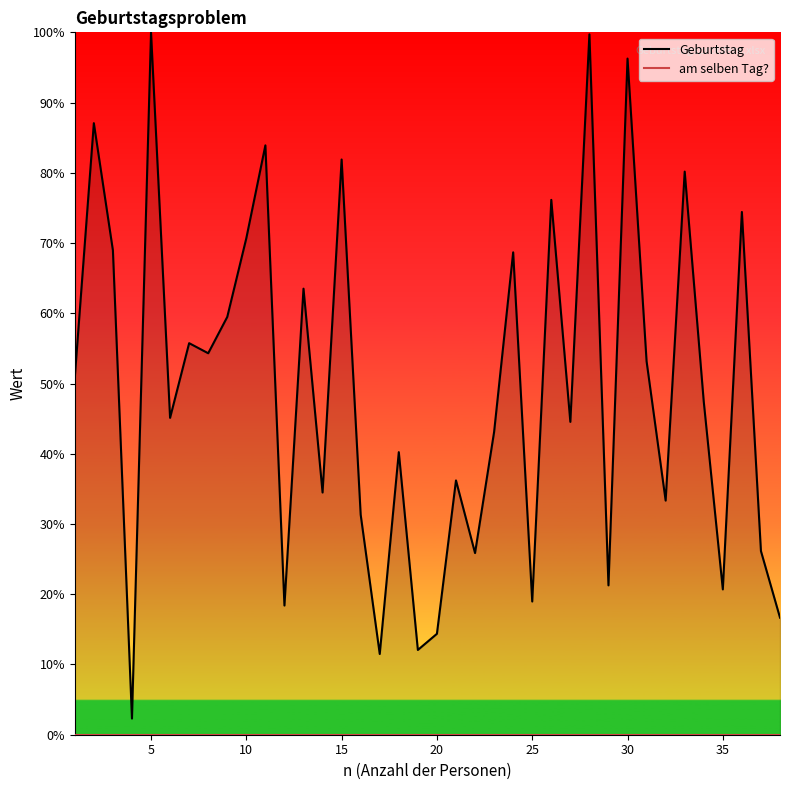

Rank the categories by value from lowest to highest.

4, 17, 19, 20, 38, 12, 25, 35, 29, 22, 37, 16, 32, 14, 21, 18, 23, 27, 6, 34, 1, 31, 8, 7, 9, 13, 24, 3, 10, 36, 26, 33, 15, 11, 2, 30, 28, 5